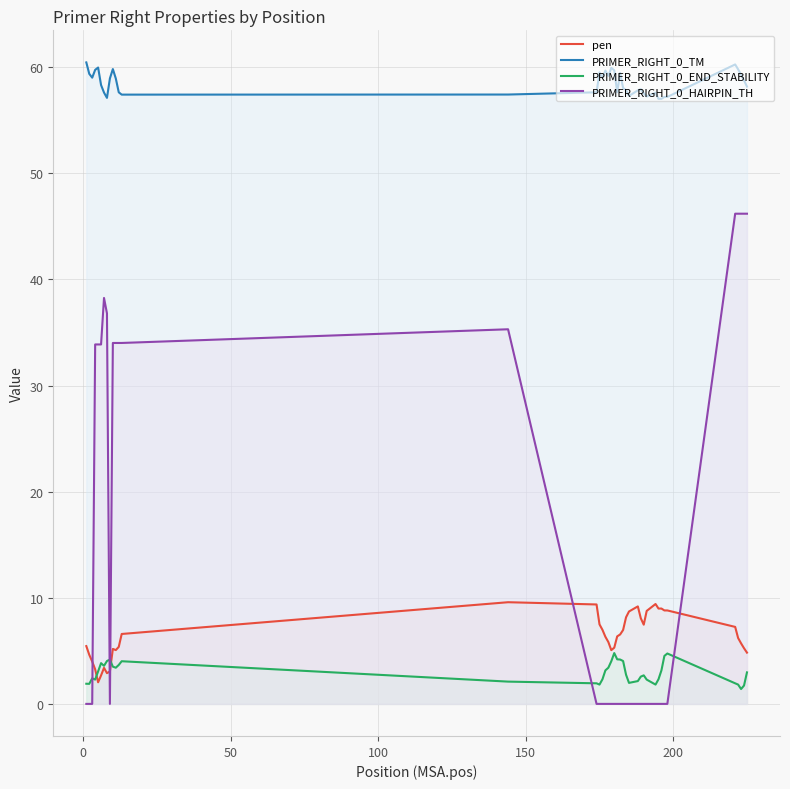

Which series has the largest total across all categories?

PRIMER_RIGHT_0_TM